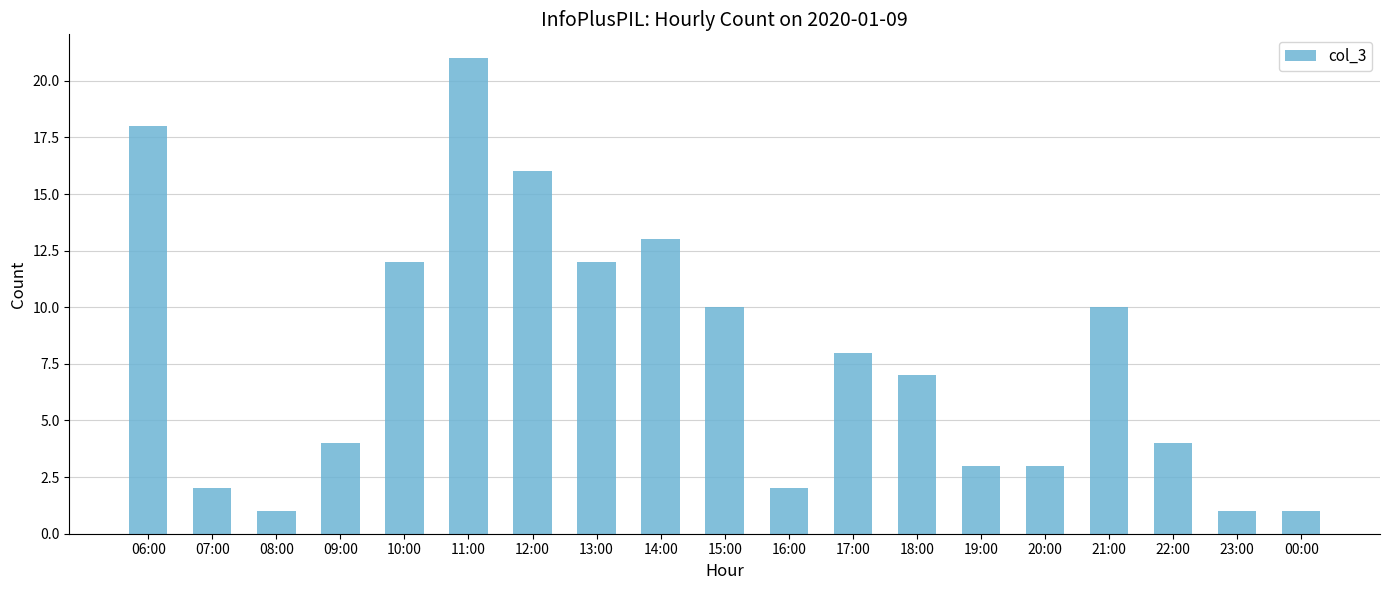

Reading left to right, what are all the values shown in this chart?

18	2	1	4	12	21	16	12	13	10	2	8	7	3	3	10	4	1	1